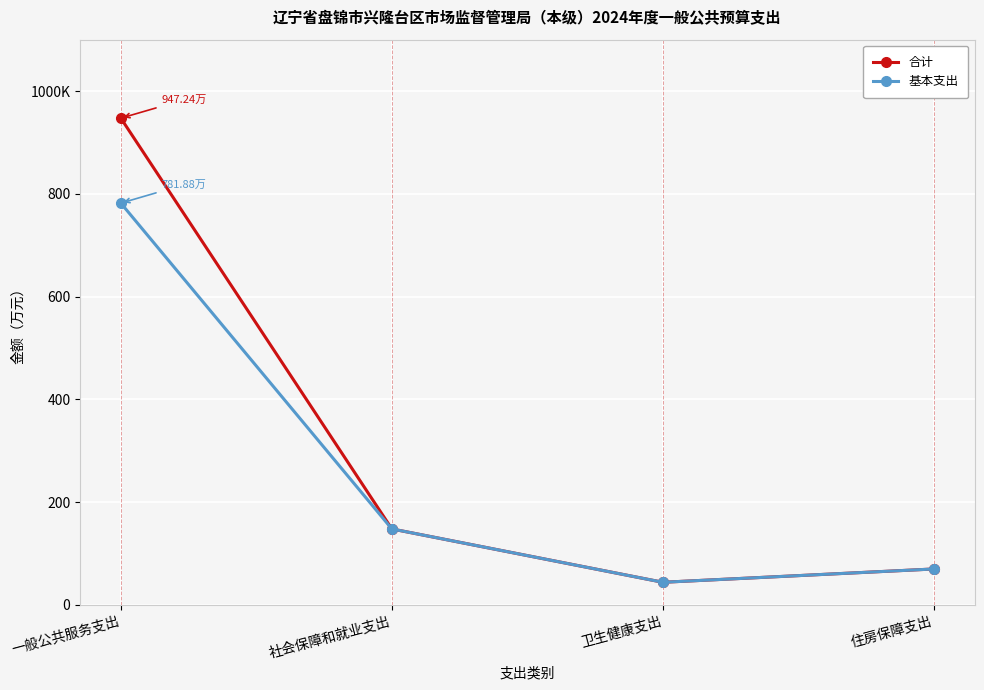

Does the chart have visible grid lines?

Yes